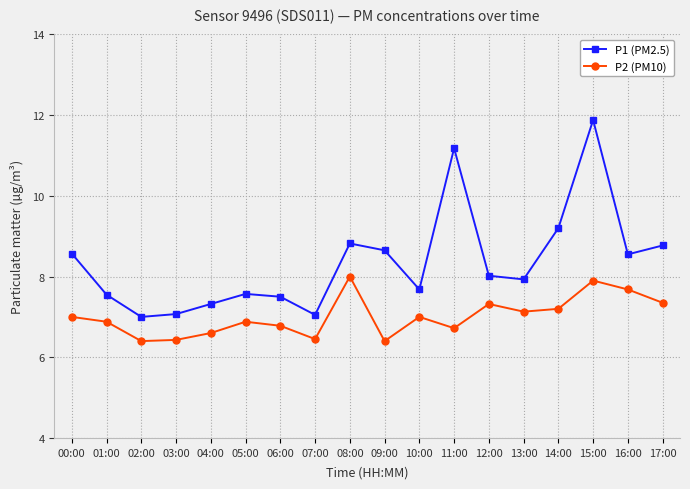

How many interior local peaks does the P1 (PM2.5) series have?

4